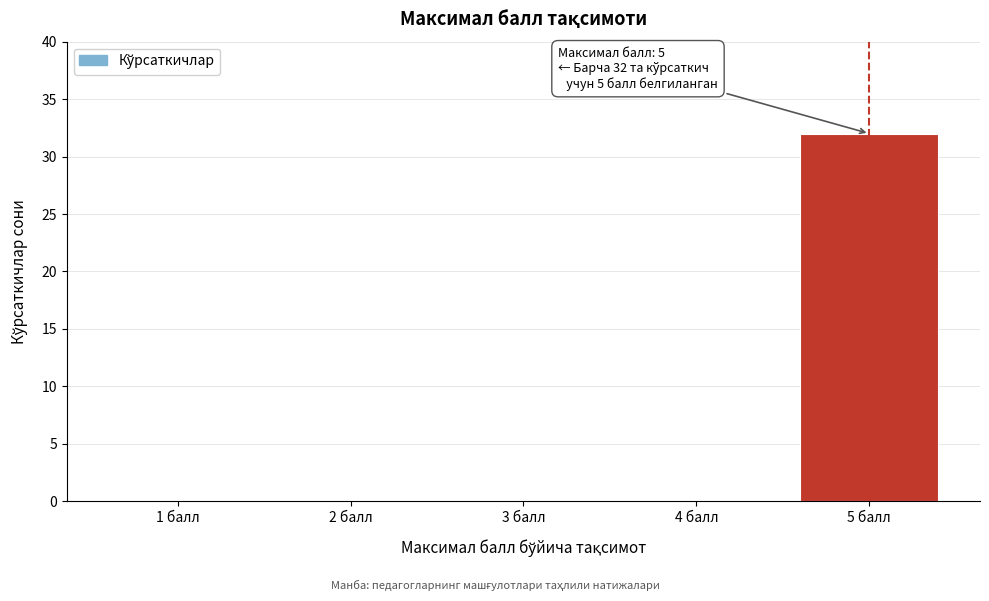

Reading right to left, list all the values displayed in this chart.

5 балл=32	4 балл=0	3 балл=0	2 балл=0	1 балл=0